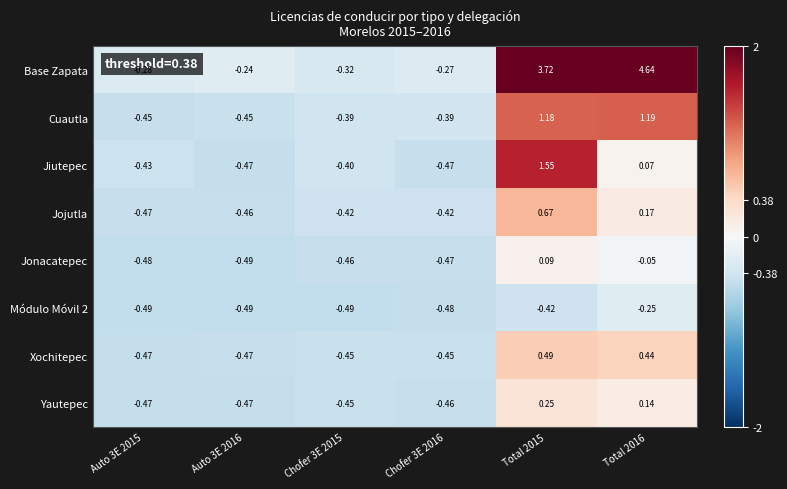

Is the value of Cuautla at Auto 3E 2016 greater than the value of Jojutla at Auto 3E 2015?

Yes